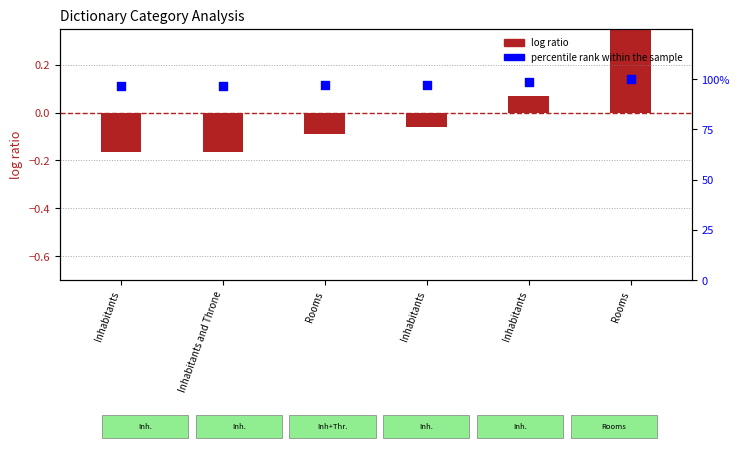

Is the value of log ratio (id normalized) at Rooms greater than the value of percentile rank within the sample at Rooms?

No